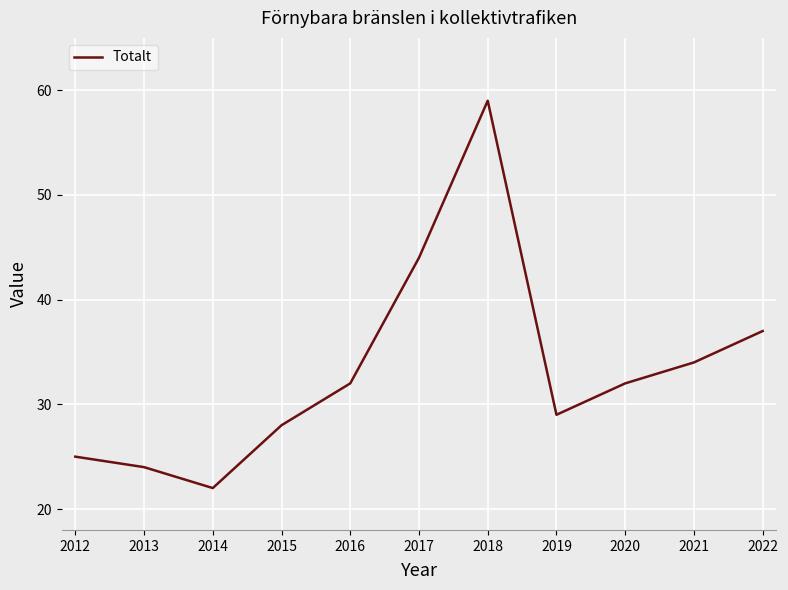

Reading left to right, what are all the values shown in this chart?

2012=25	2013=24	2014=22	2015=28	2016=32	2017=44	2018=59	2019=29	2020=32	2021=34	2022=37